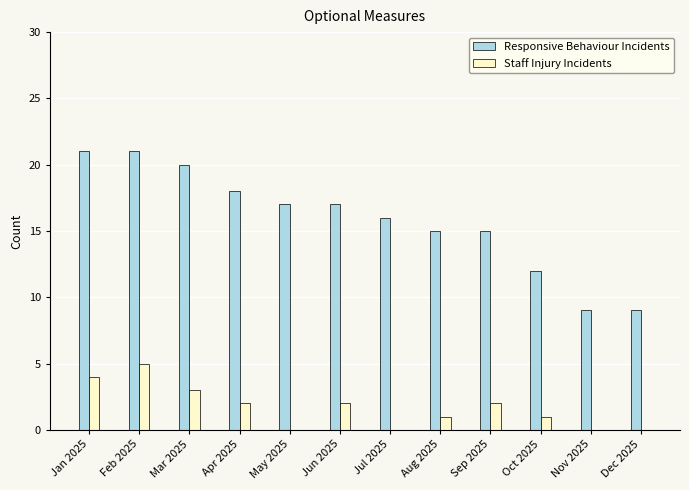

What is the maximum value for Staff Injury Incidents?

5